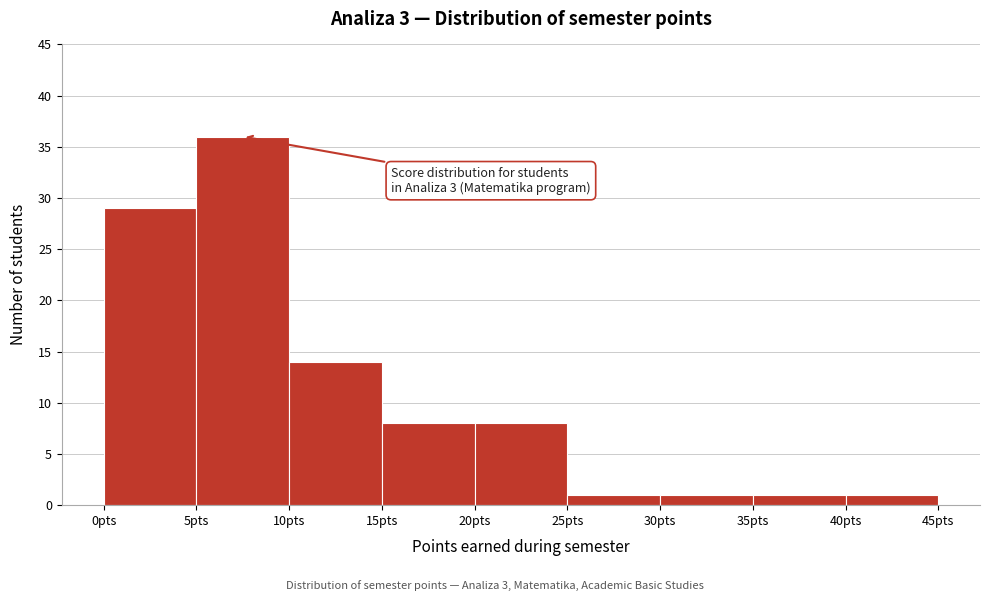

Over which range of the x-axis is the bar tallest?

5 to 10